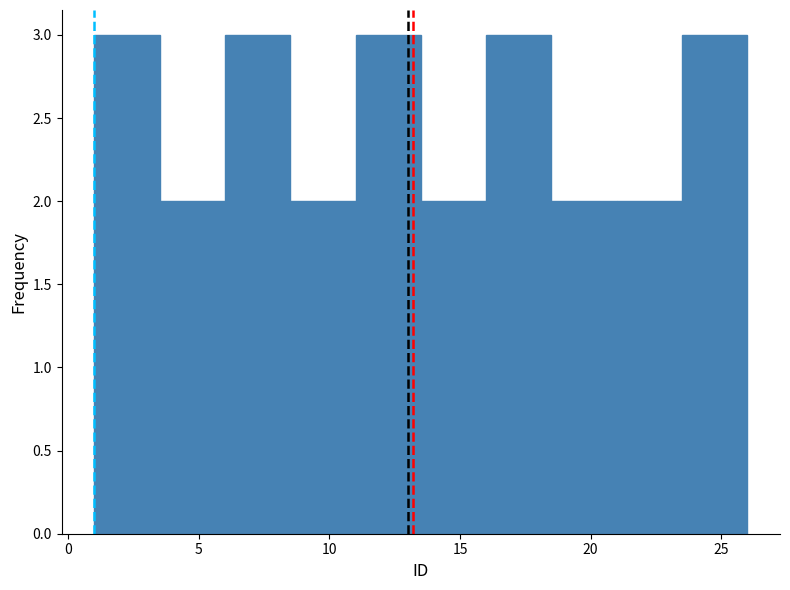

Reading left to right, list every bar in this chart as the range it spans on the x-axis followed by its height. The values are not printed on the chart, so give them approximately, as read against the axis.

1.0 to 3.5: 3
3.5 to 6.0: 2
6.0 to 8.5: 3
8.5 to 11.0: 2
11.0 to 13.5: 3
13.5 to 16.0: 2
16.0 to 18.5: 3
18.5 to 21.0: 2
21.0 to 23.5: 2
23.5 to 26.0: 3